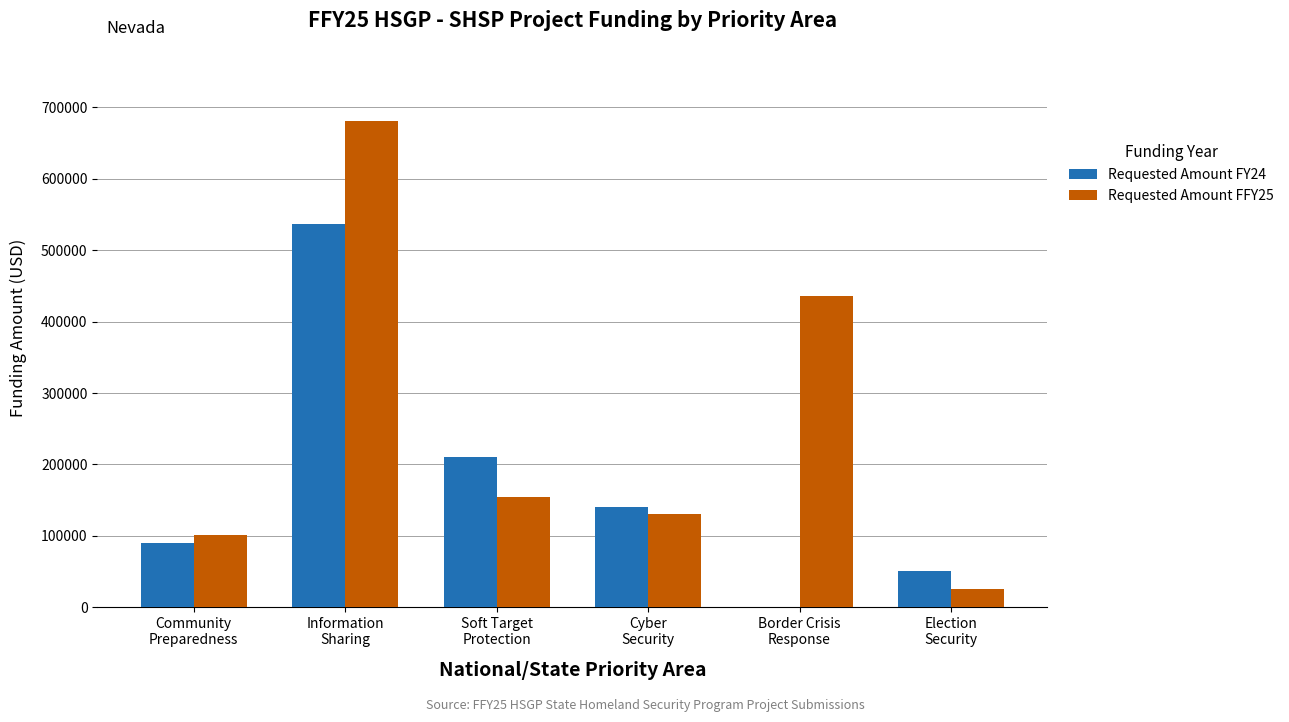

What is the greatest value displayed?

681378.0